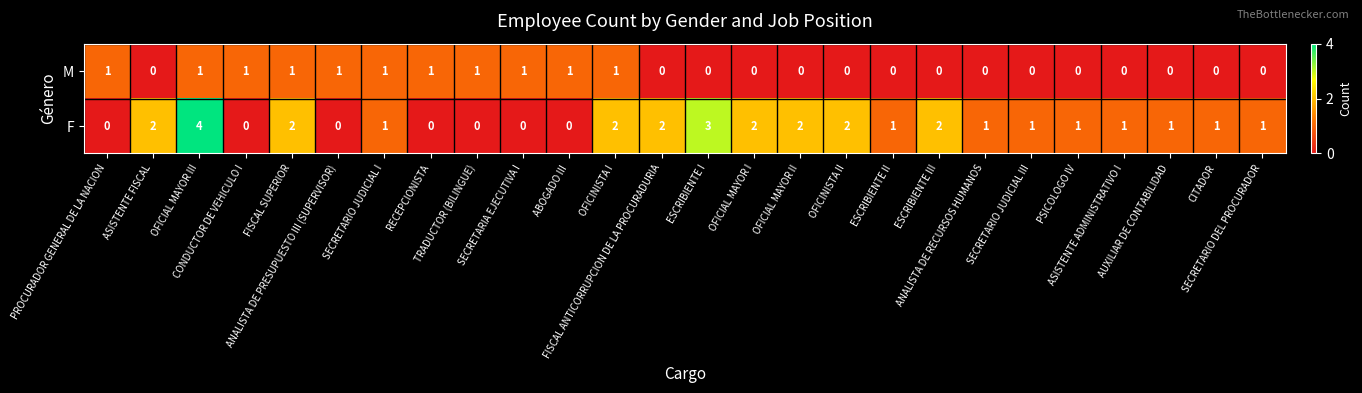

What is the total value across all series at OFICIAL MAYOR II?

2